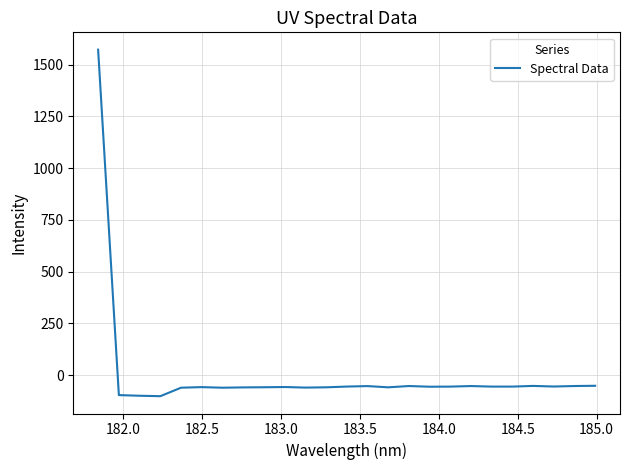

How many lines are shown in the chart?

1